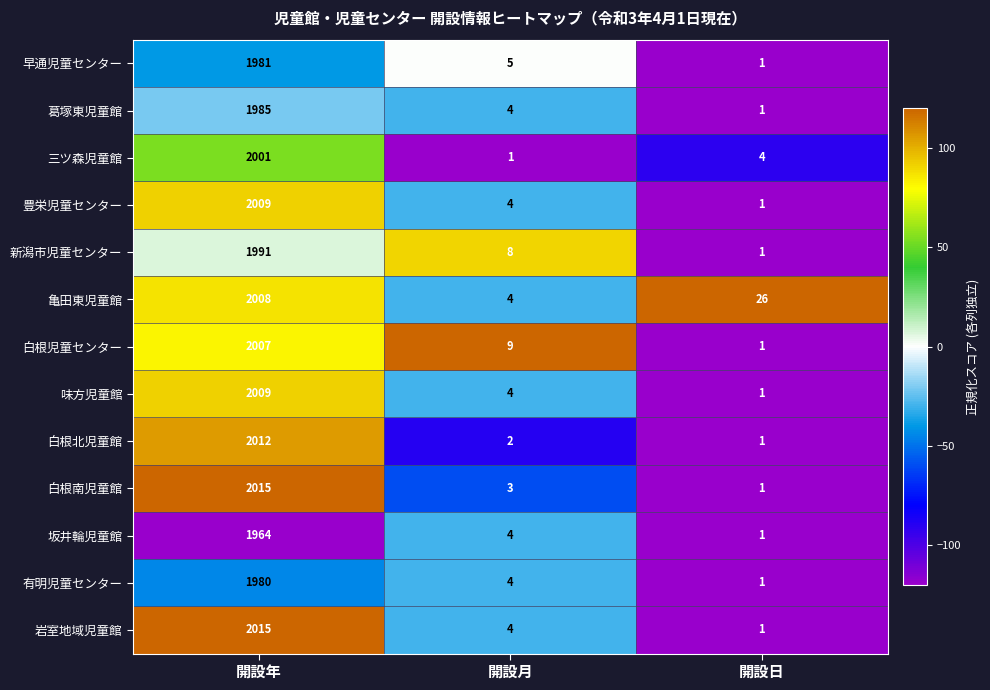

The value of 葛塚東児童館 at 開設月 is 4. True or false?

True